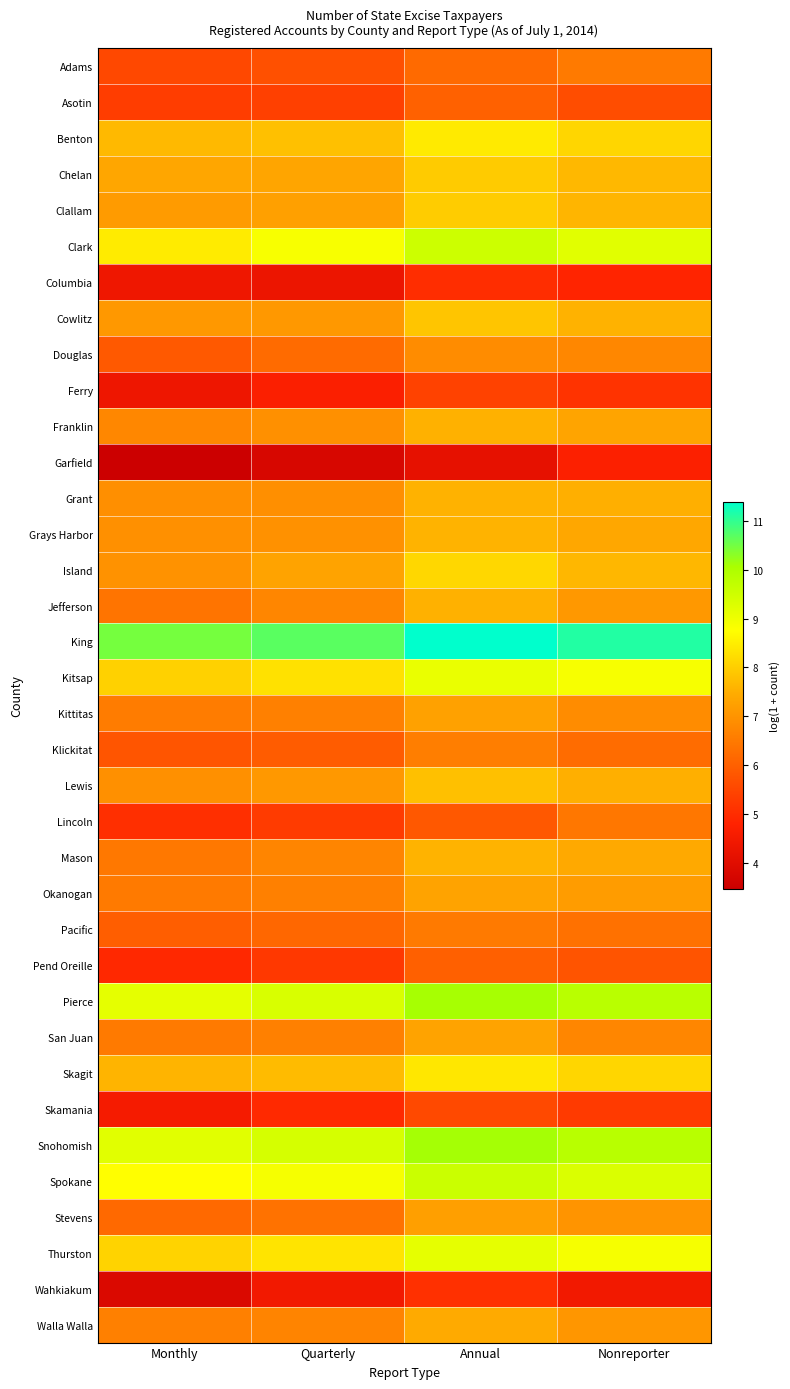

Which series has the largest total across all categories?

King